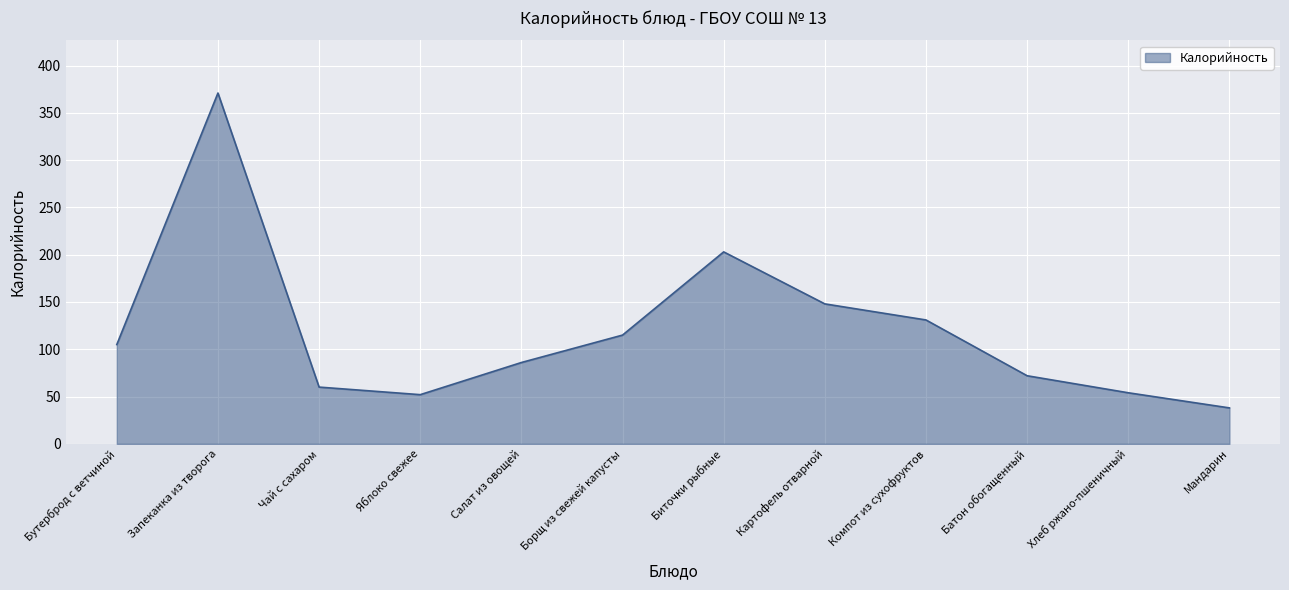

What is the ratio of the value at Яблоко свежее to the value at Хлеб ржано-пшеничный?

1.0